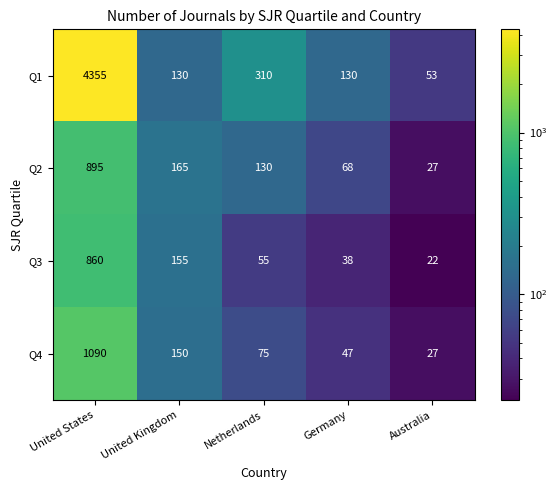

Reading right to left, extract all data points from this chart.

Q1: Australia=53	Germany=130	Netherlands=310	United Kingdom=130	United States=4355
Q2: Australia=27	Germany=68	Netherlands=130	United Kingdom=165	United States=895
Q3: Australia=22	Germany=38	Netherlands=55	United Kingdom=155	United States=860
Q4: Australia=27	Germany=47	Netherlands=75	United Kingdom=150	United States=1090